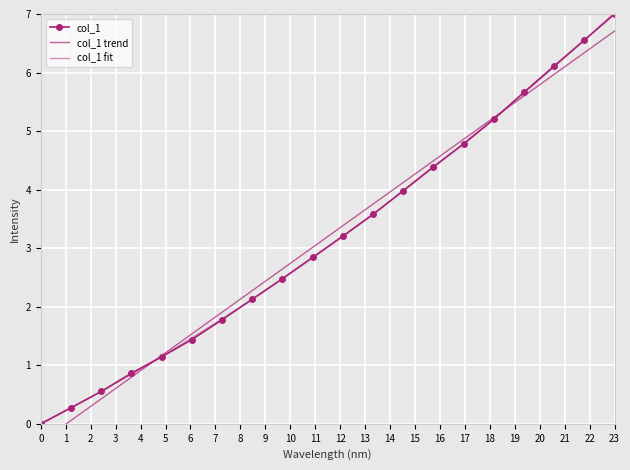

True or false: col_1 fit has more than 1 points higher than both neighbors.

False